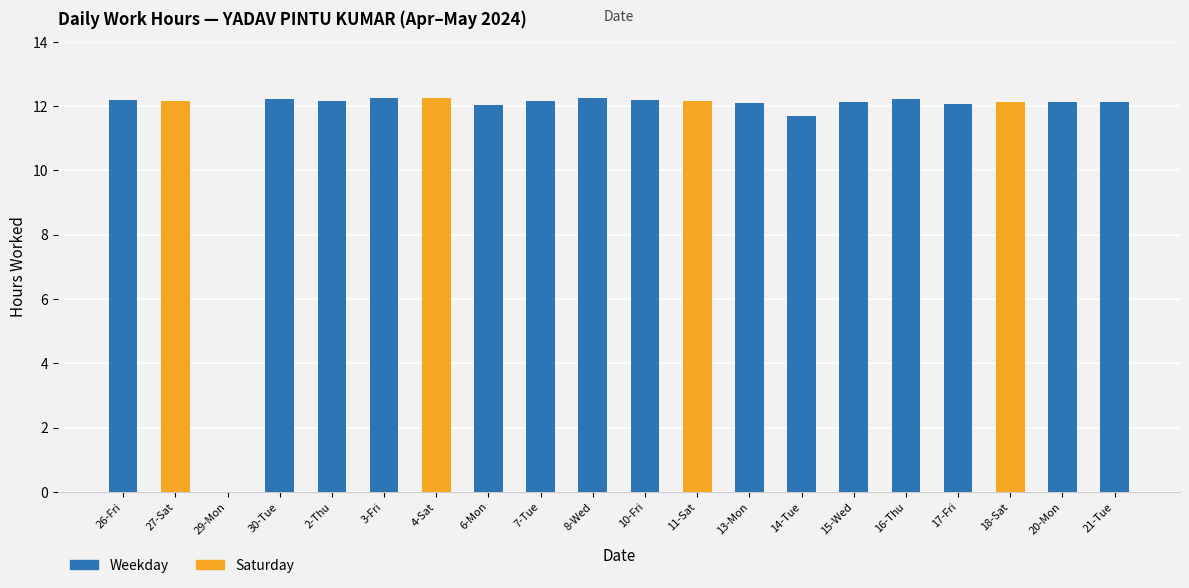

What is the label of the 10th bar from the right?

10-Fri